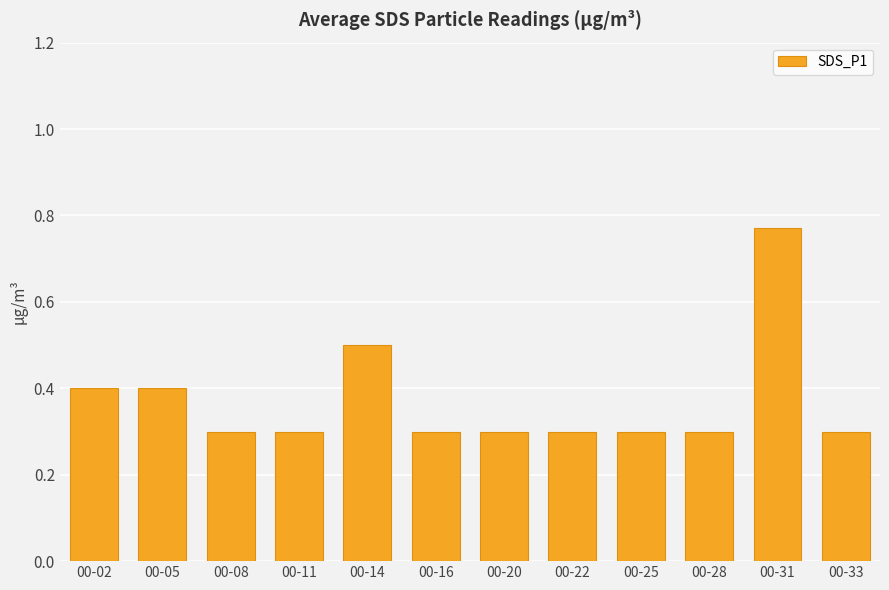

What is the average value?

0.4